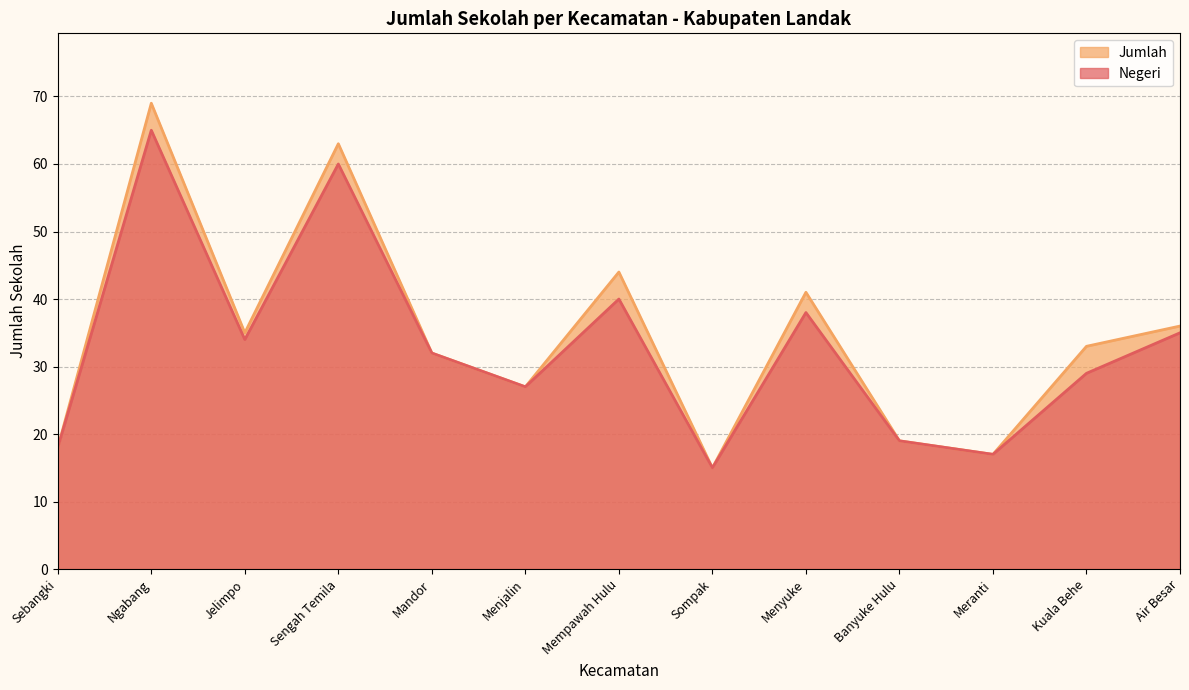

Is it true that Jumlah equals 17 at Meranti?

True